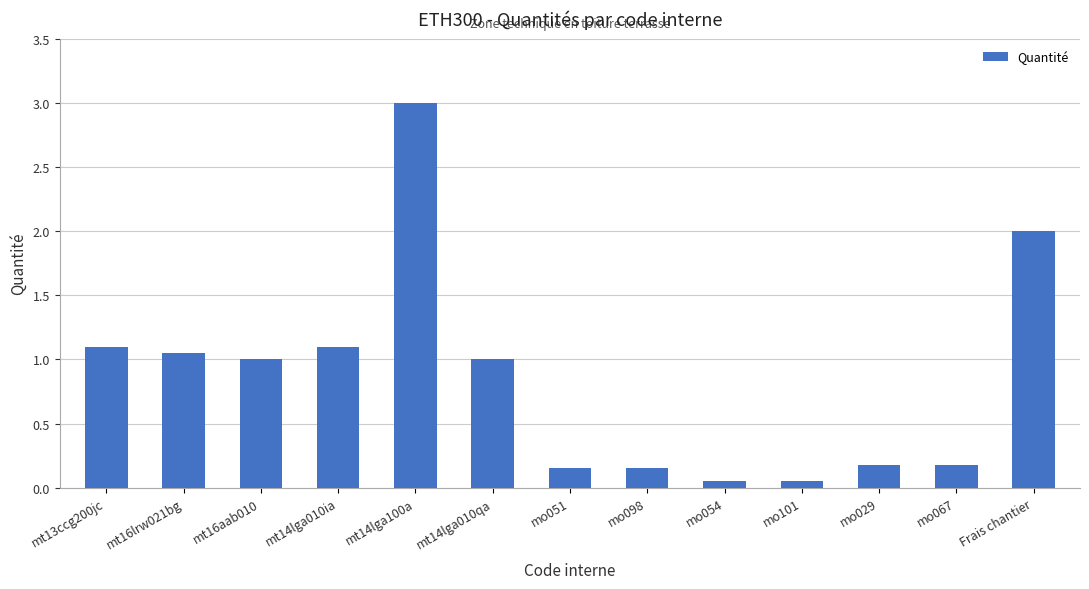

Are the bars grouped side by side (vs. stacked)?

No